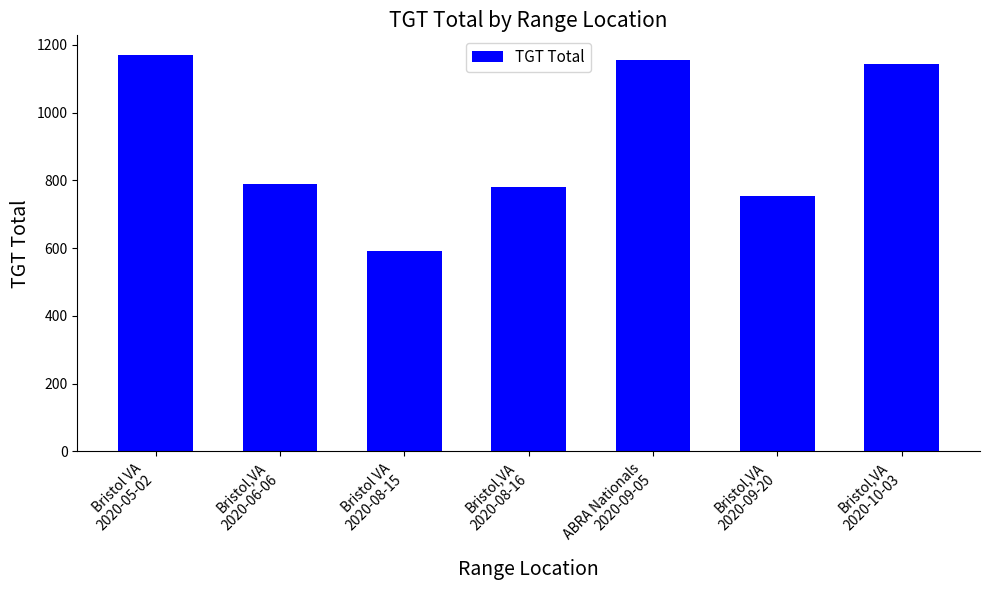

Which has a higher value, ABRA Nationals
2020-09-05 or Bristol,VA
2020-06-06?

ABRA Nationals
2020-09-05